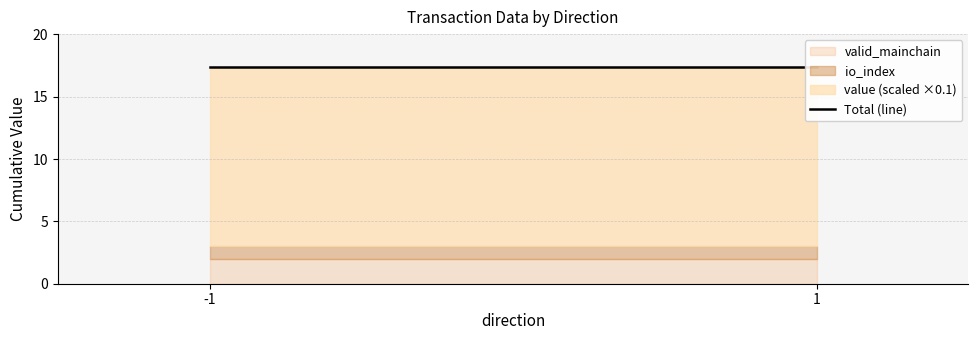

Which has a higher value, -1 or 1?

-1